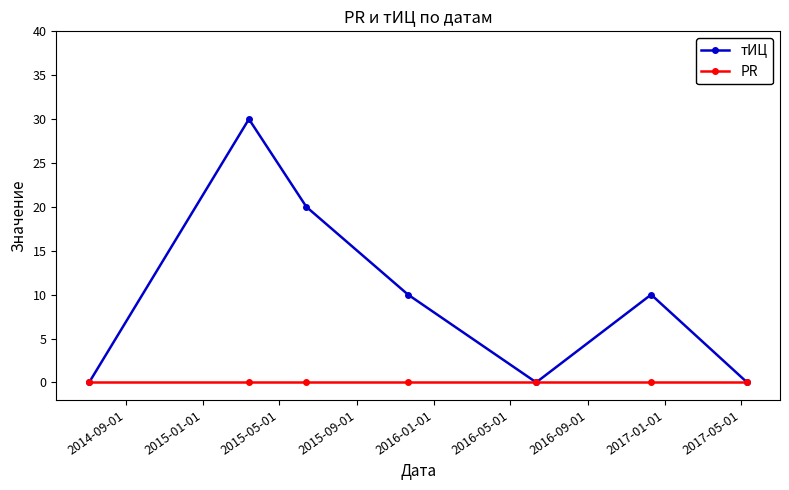

Reading left to right, list all the values displayed in this chart.

тИЦ: 0	30	20	10	0	10	0
PR: 0	0	0	0	0	0	0